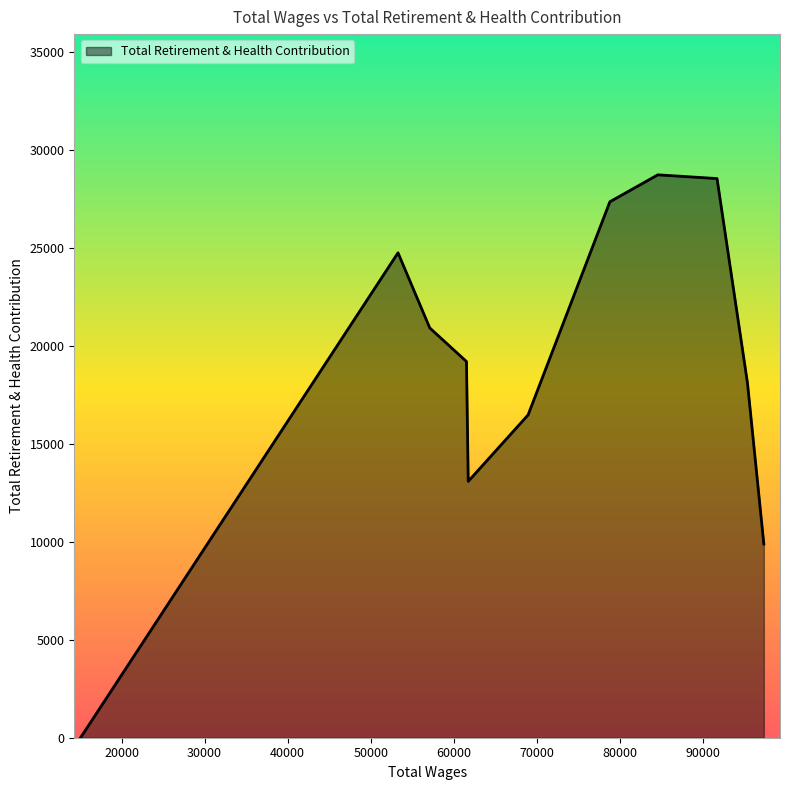

What is the difference between the maximum and minimum values?

28725